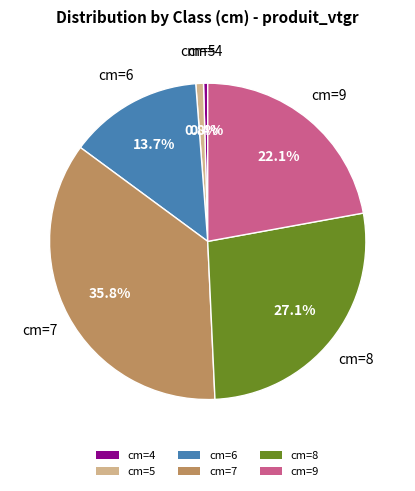

How many segments does this pie chart have?

6